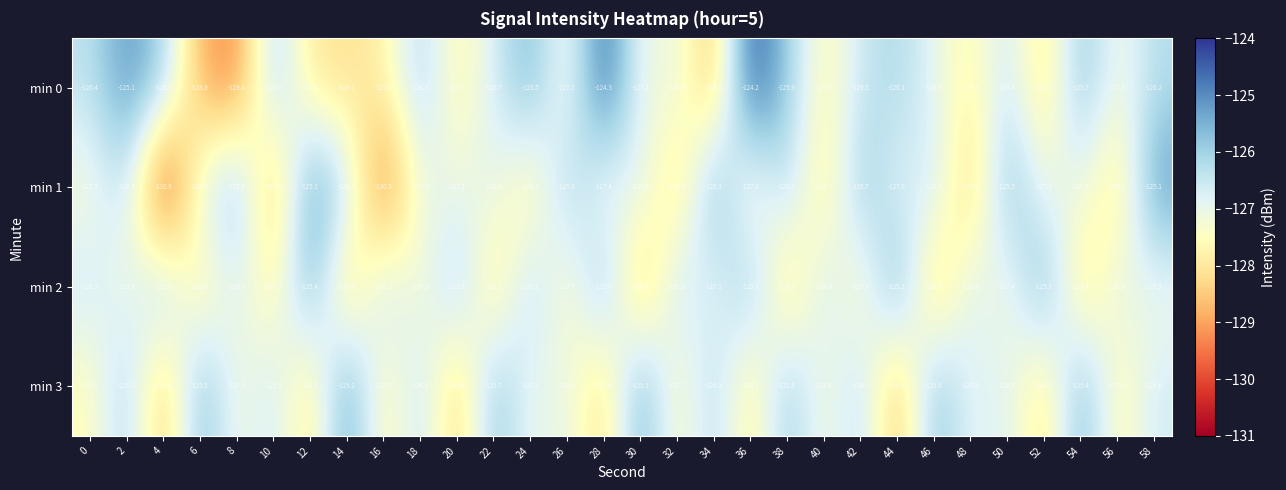

What is the total value across all series at 28?

-505.7